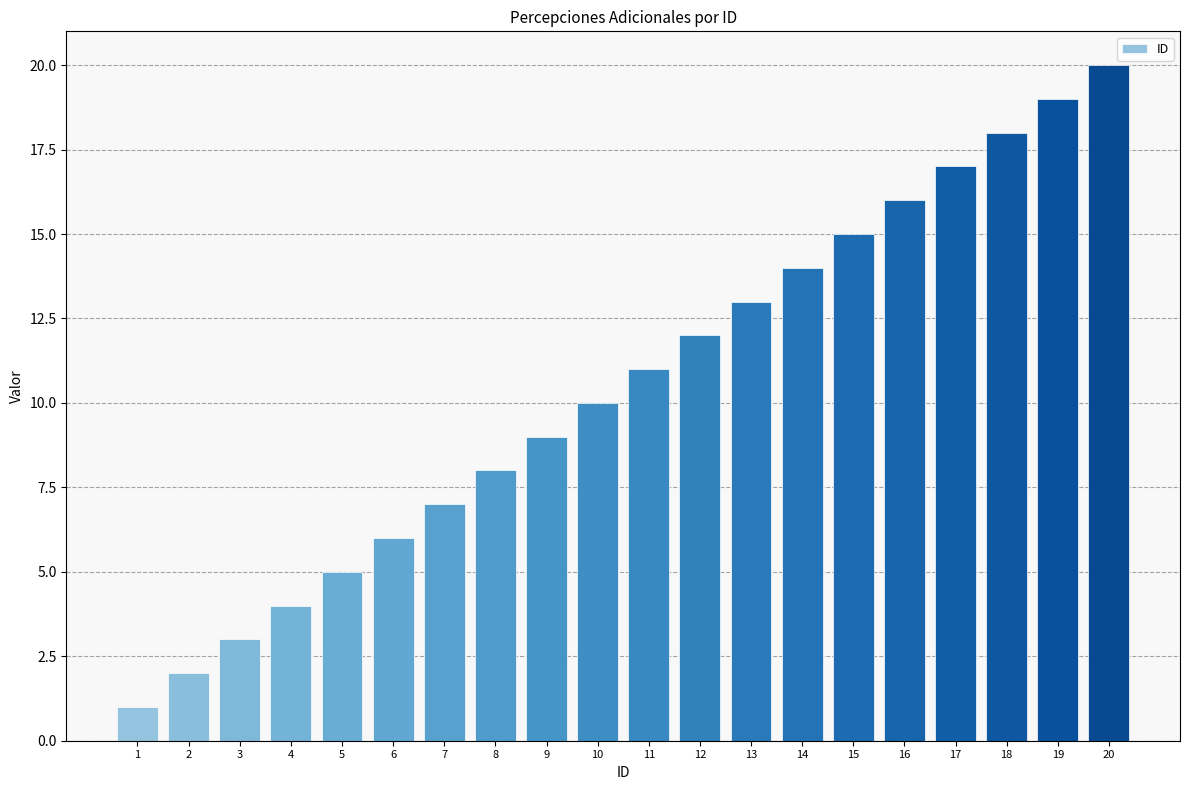

Rank the categories by value from highest to lowest.

20, 19, 18, 17, 16, 15, 14, 13, 12, 11, 10, 9, 8, 7, 6, 5, 4, 3, 2, 1